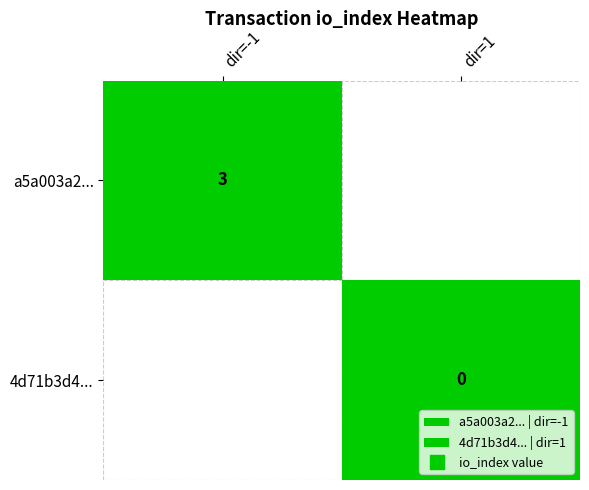

Is it true that a5a003a215fe24122cdf37f68db2416844d5212 equals 0 at direction?

False